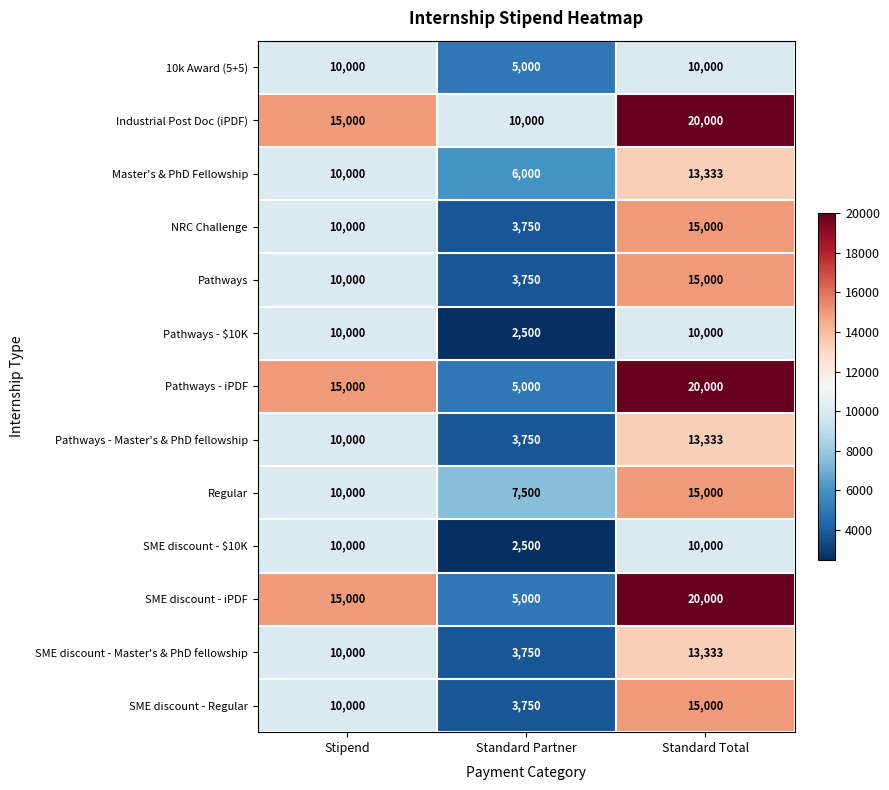

Count the number of data series in this chart.

13